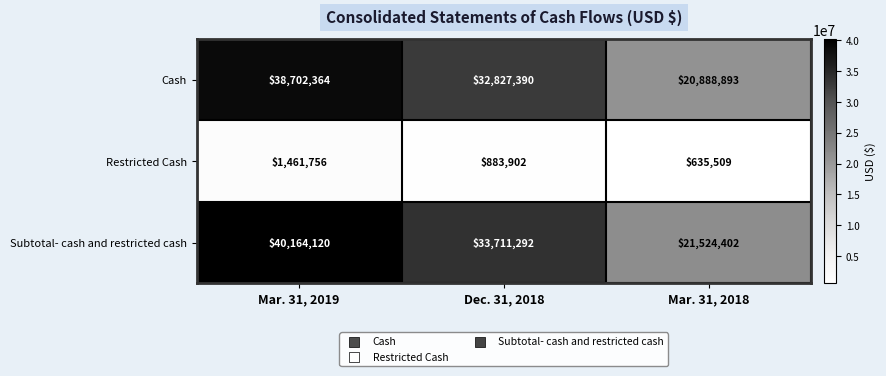

The value of Subtotal- cash and restricted cash at Mar. 31, 2019 is 40164120. True or false?

True